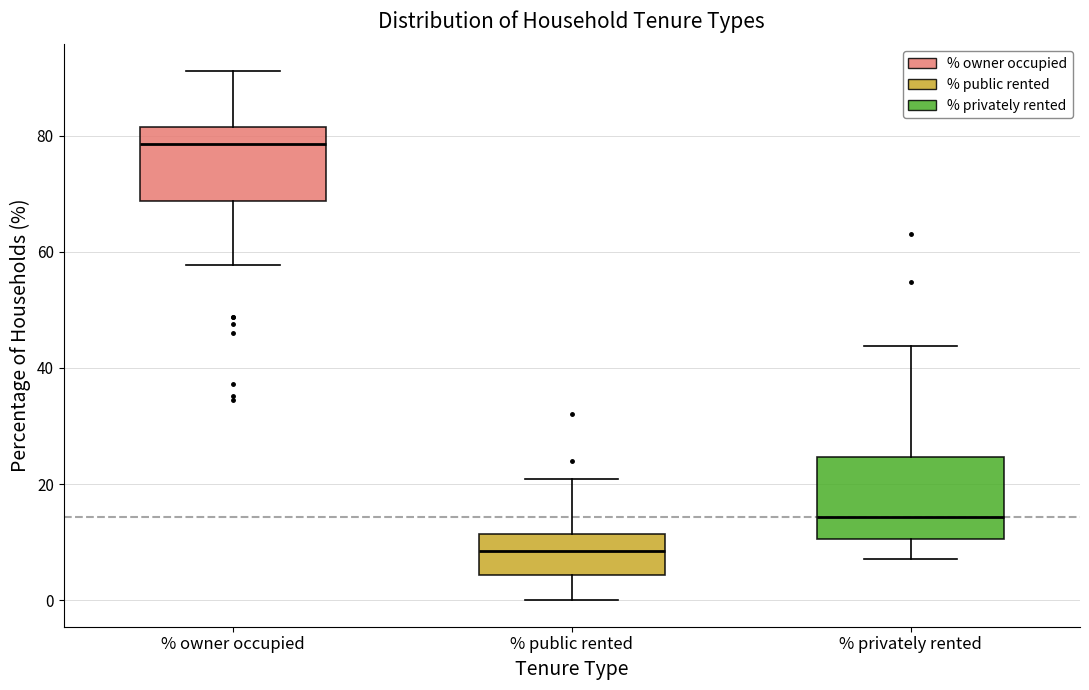

Where is the upper edge of the box for % owner occupied on the y-axis? The values are not printed on the chart, so give them approximately, as read against the axis.

82